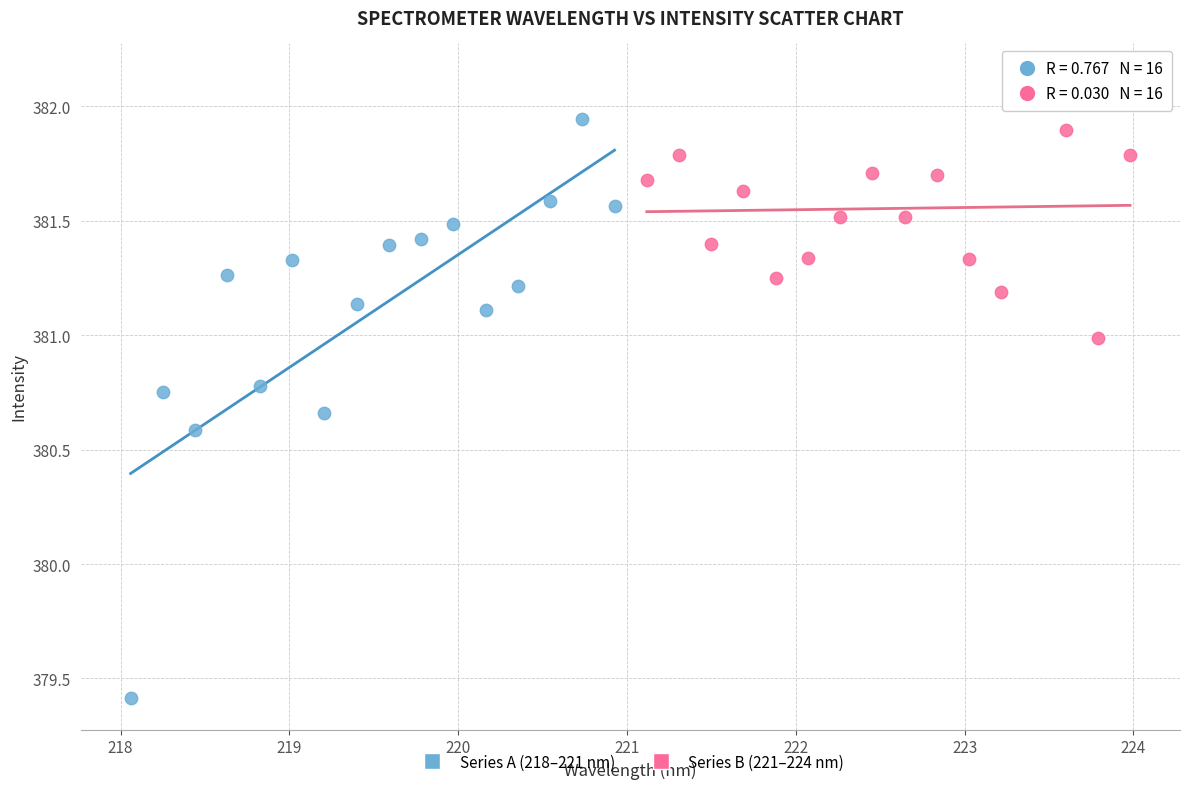

Which series contains the lowest Y value?

Series A (218–221 nm)